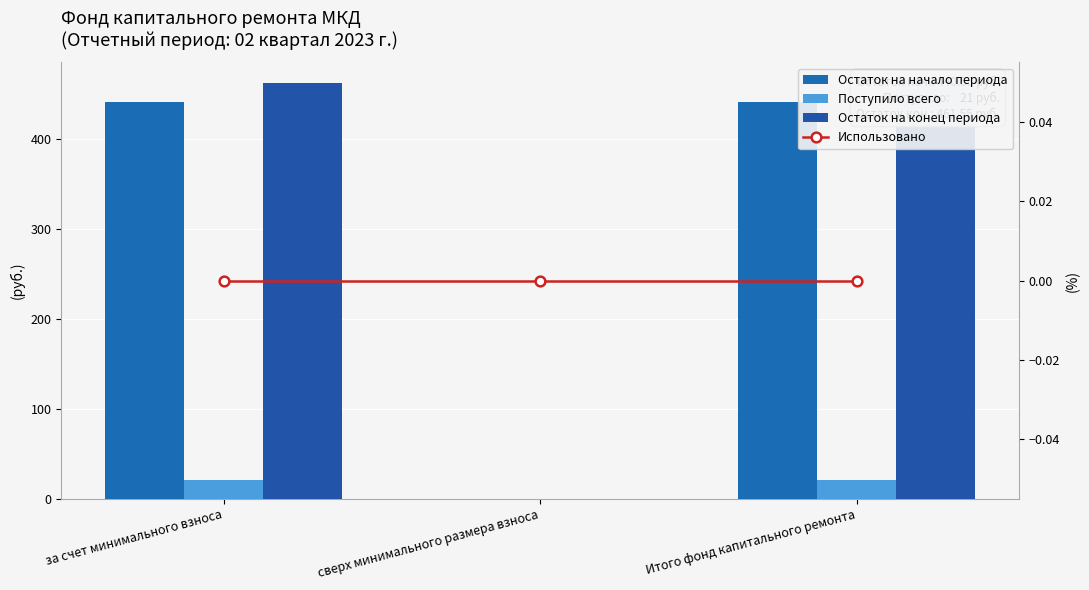

Reading left to right, transcribe all the data shown in this chart.

Остаток на начало периода: за счет минимального взноса=440.6	сверх минимального размера взноса=0.0	Итого фонд капитального ремонта=440.6
Поступило всего: за счет минимального взноса=21.0	сверх минимального размера взноса=0.0	Итого фонд капитального ремонта=21.0
Остаток на конец периода: за счет минимального взноса=461.6	сверх минимального размера взноса=0.0	Итого фонд капитального ремонта=461.6
Использовано: за счет минимального взноса=0.0	сверх минимального размера взноса=0.0	Итого фонд капитального ремонта=0.0